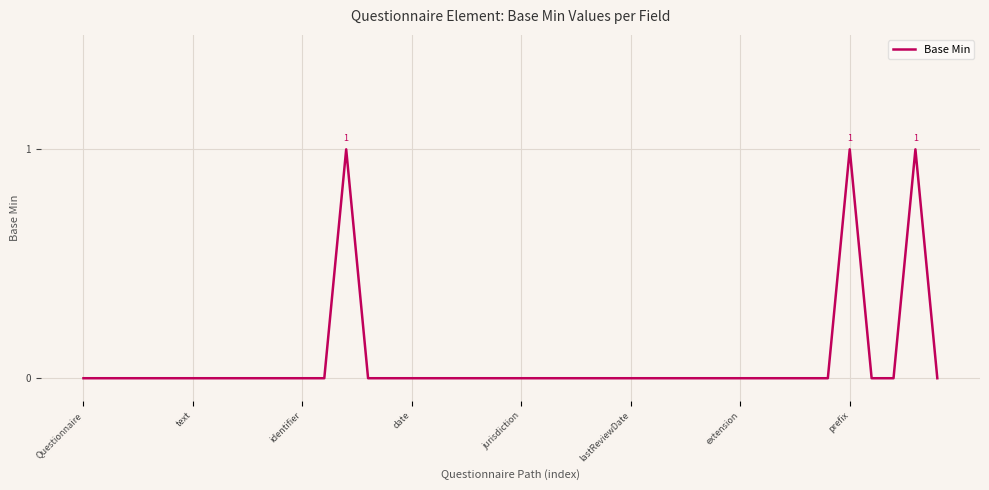

The value at prefix is 1. True or false?

True